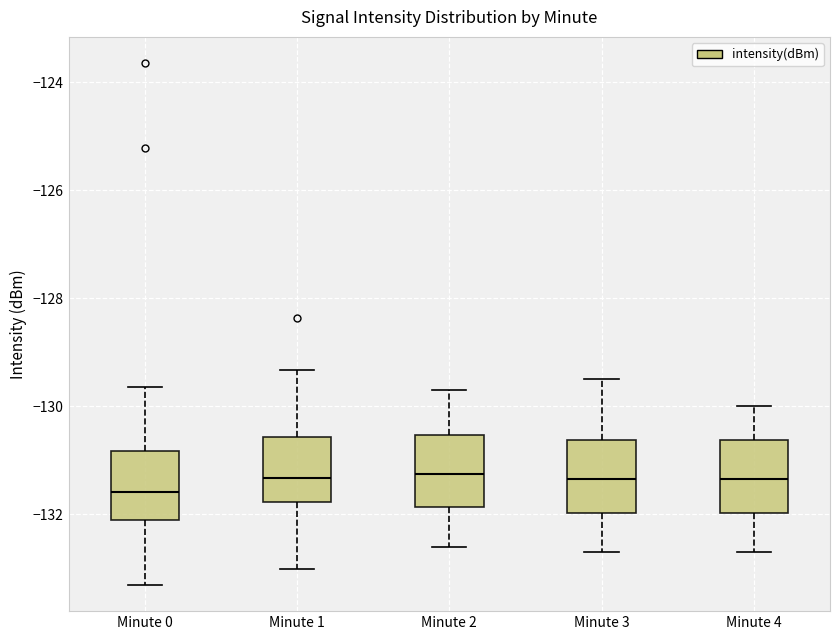

Where does the upper whisker of the box for Minute 4 end on the y-axis? The values are not printed on the chart, so give them approximately, as read against the axis.

-130.0